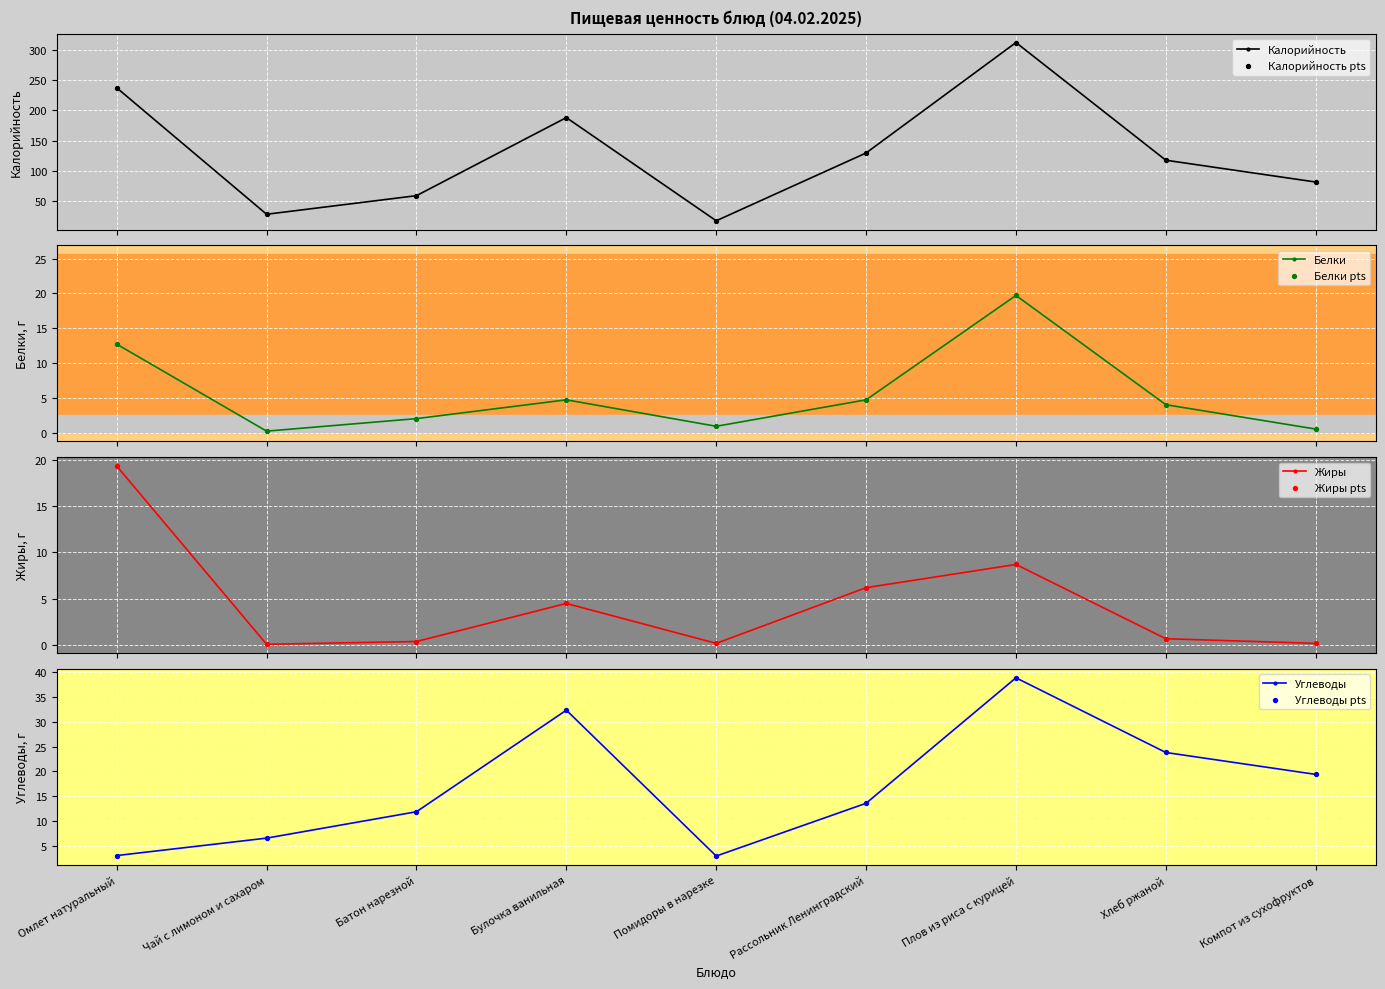

Which series has the widest spread of Y values?

Калорийность